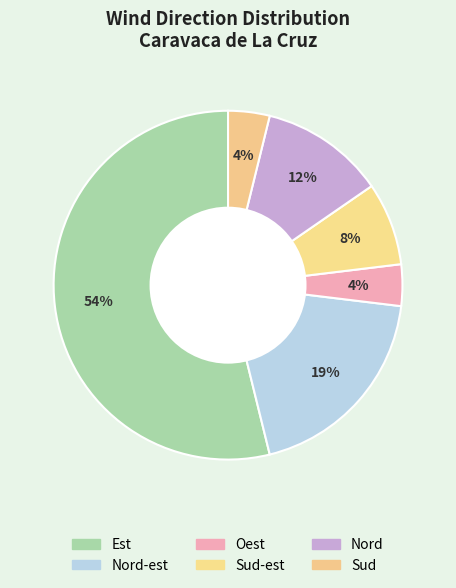

What is the largest slice in the pie chart?

Est